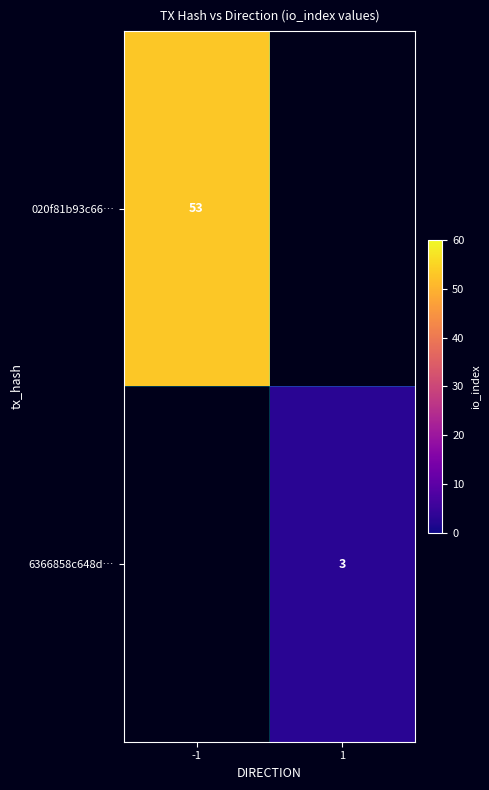

True or false: 020f81b93c66… has a value of 33 at -1.

False